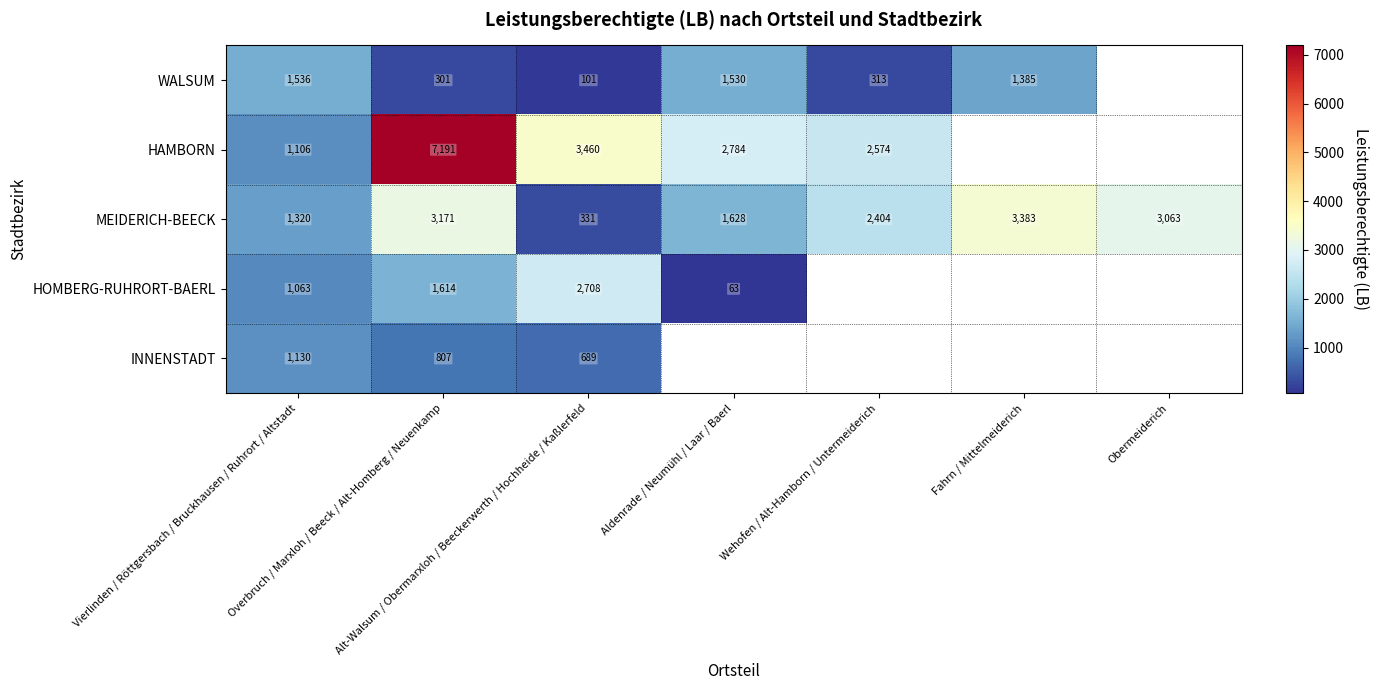

What is the difference between the second highest and minimum values in the MEIDERICH-BEECK series?

2840